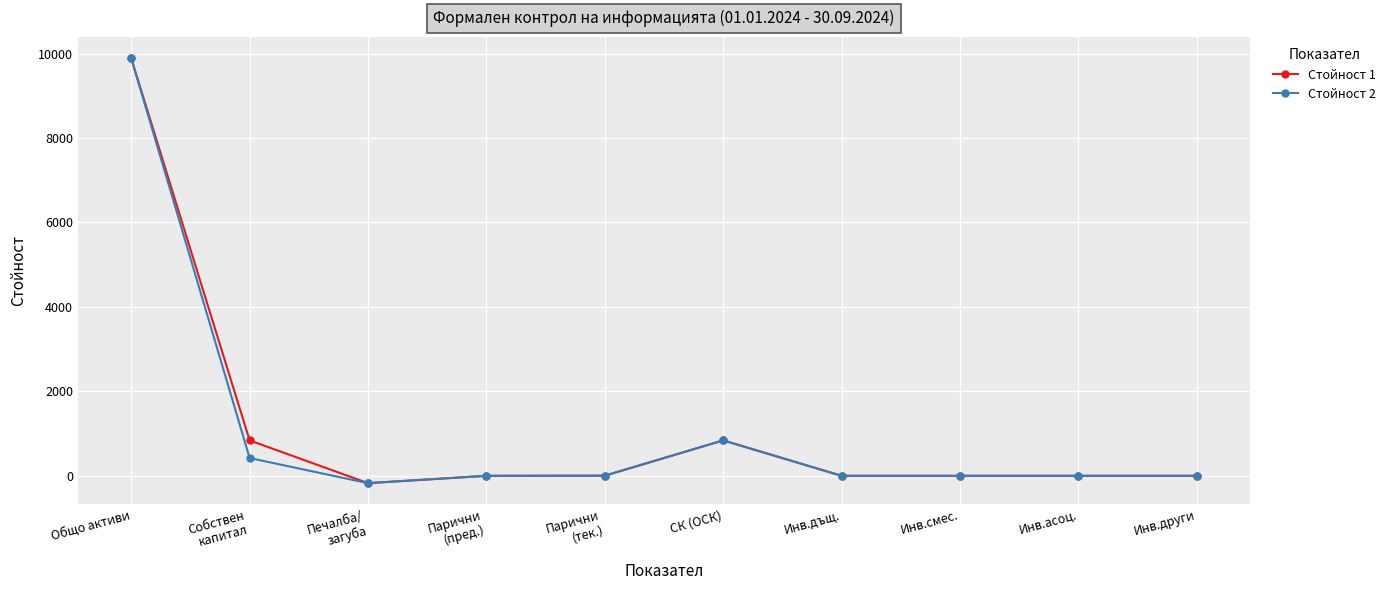

What is the difference between the second highest and minimum values in the Стойност 1 series?

1013